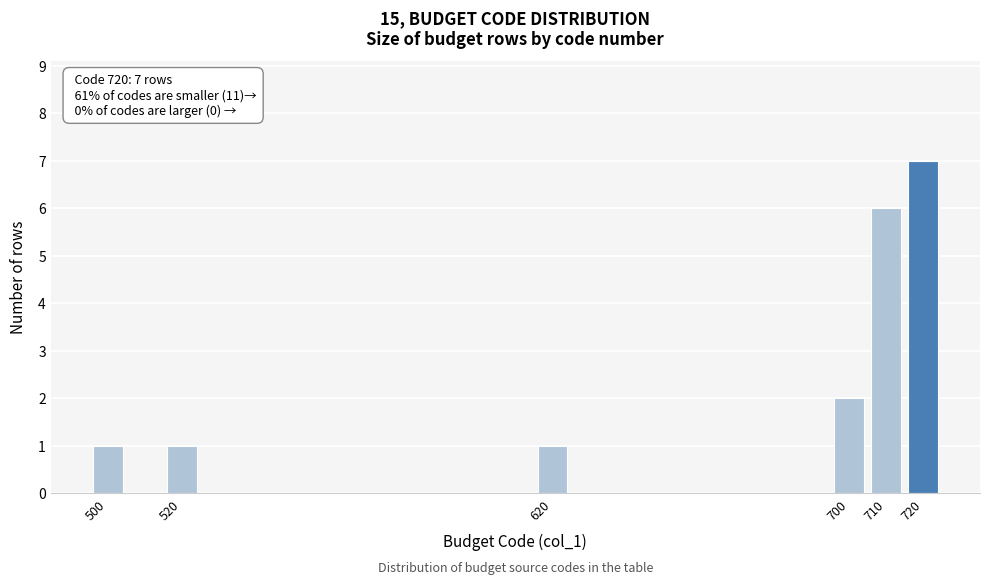

Reading left to right, extract all data points from this chart.

1	1	1	2	6	7